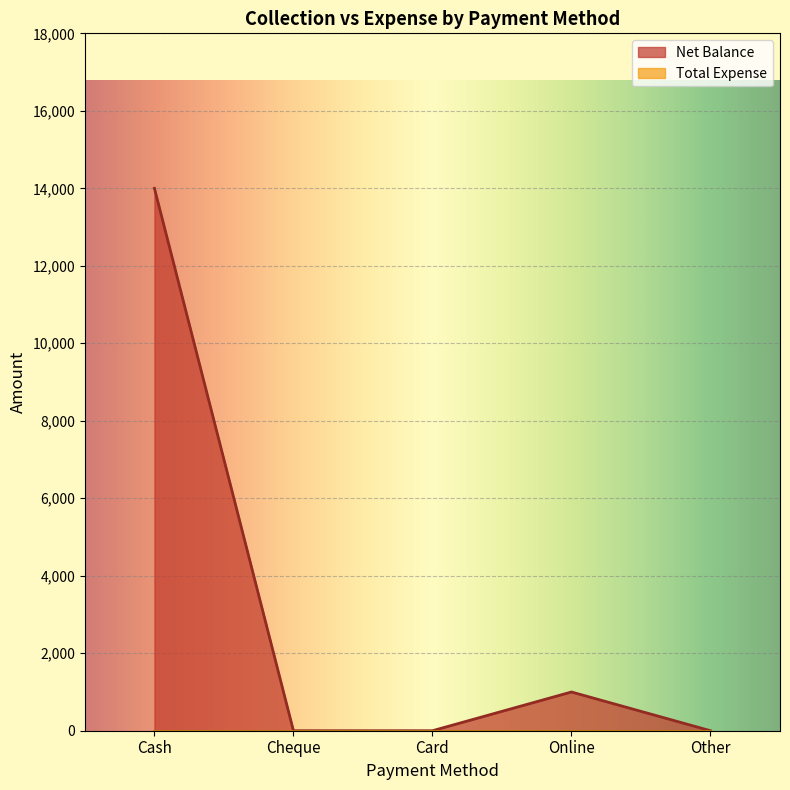

Reading right to left, list all the values displayed in this chart.

0	1000	0	0	14000